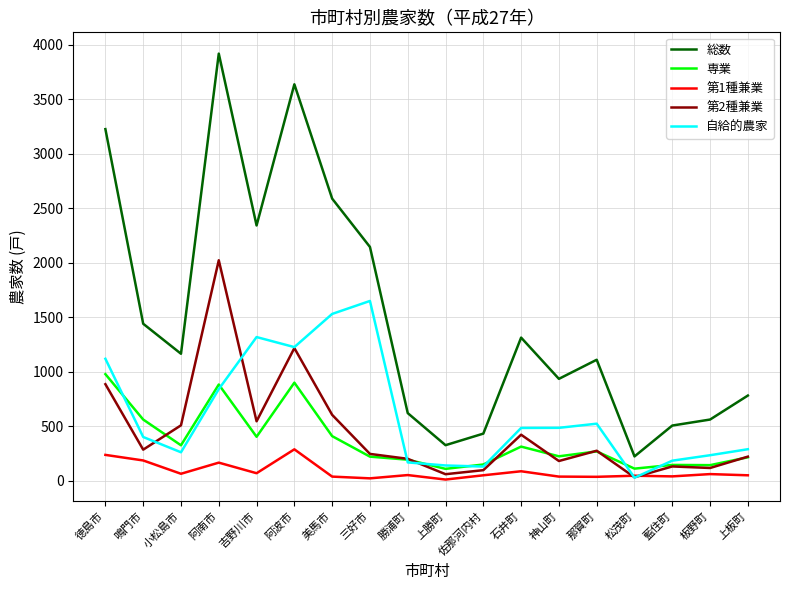

The value of 総数 at 阿南市 is 2147. True or false?

False